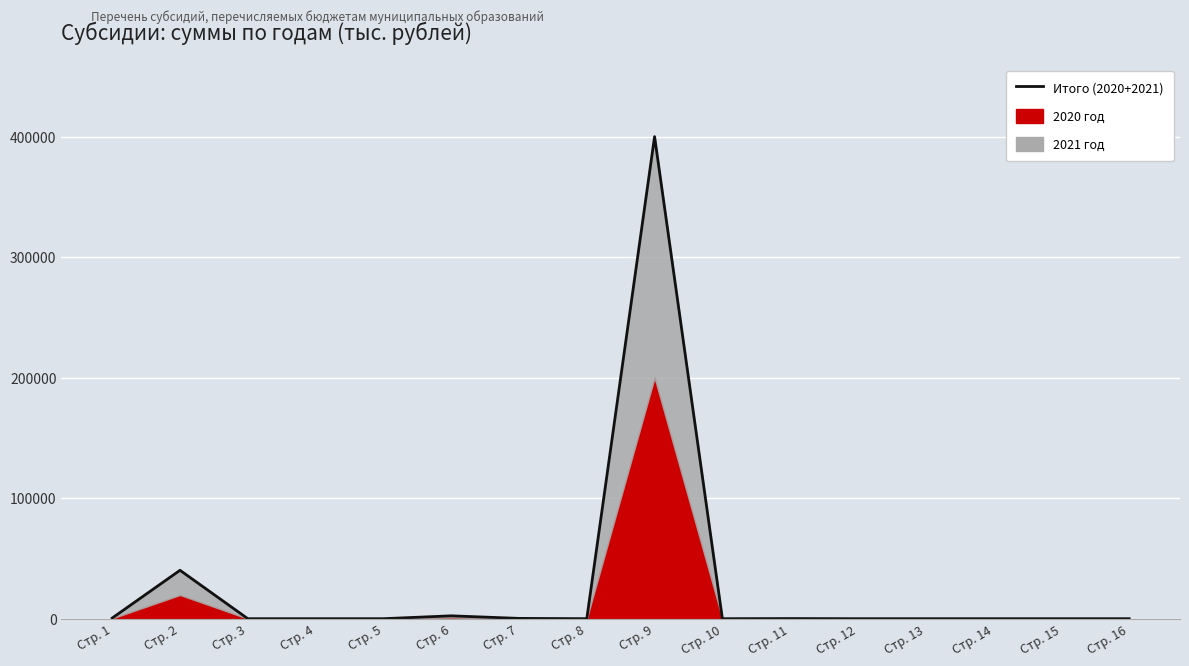

How many lines are shown in the chart?

1